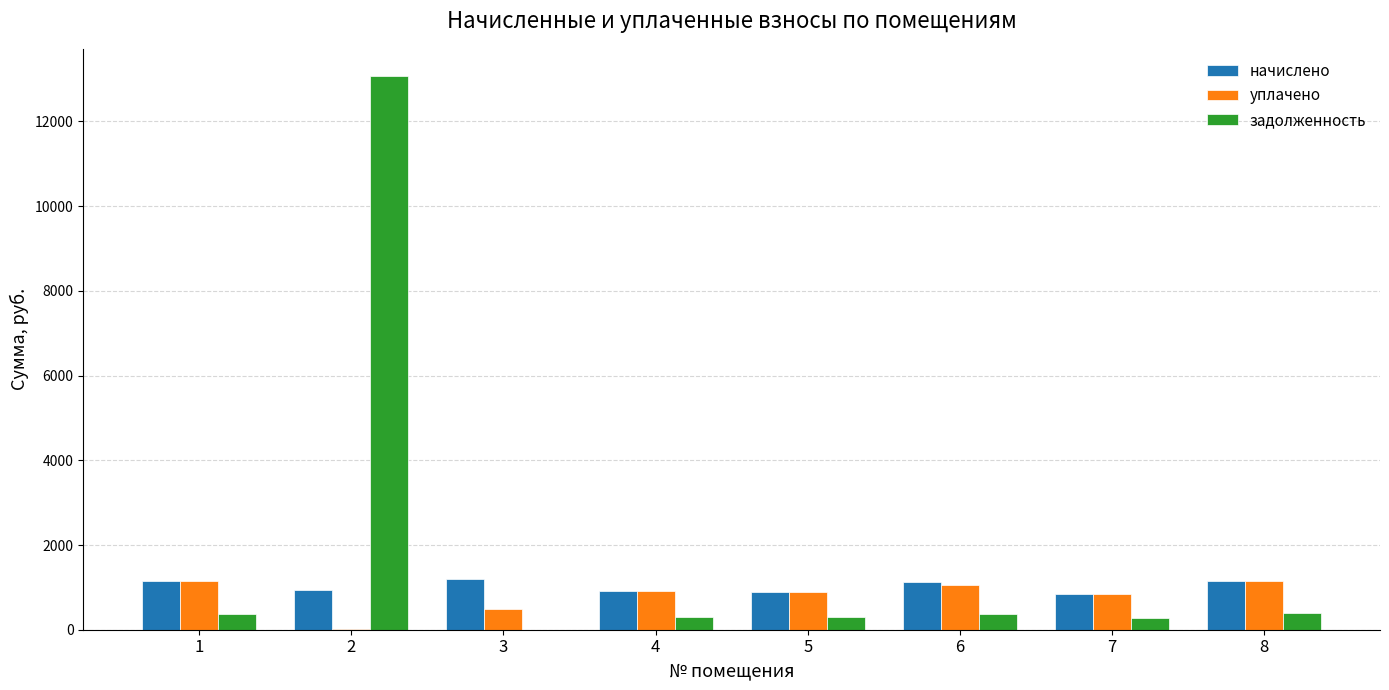

What is the maximum value for задолженность?

13059.9